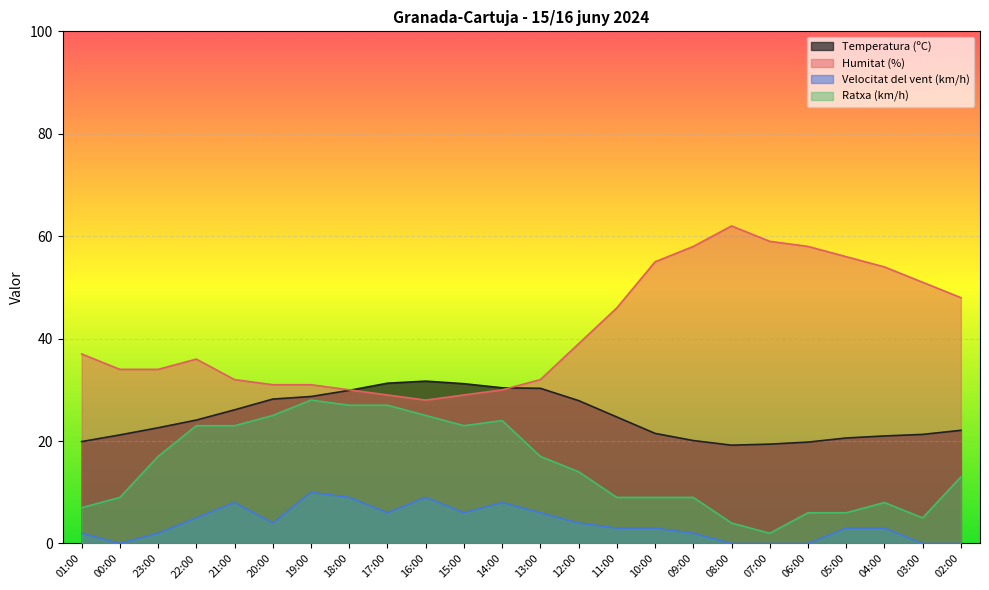

At which category does Velocitat del vent (km/h) reach its first local valley?

00:00